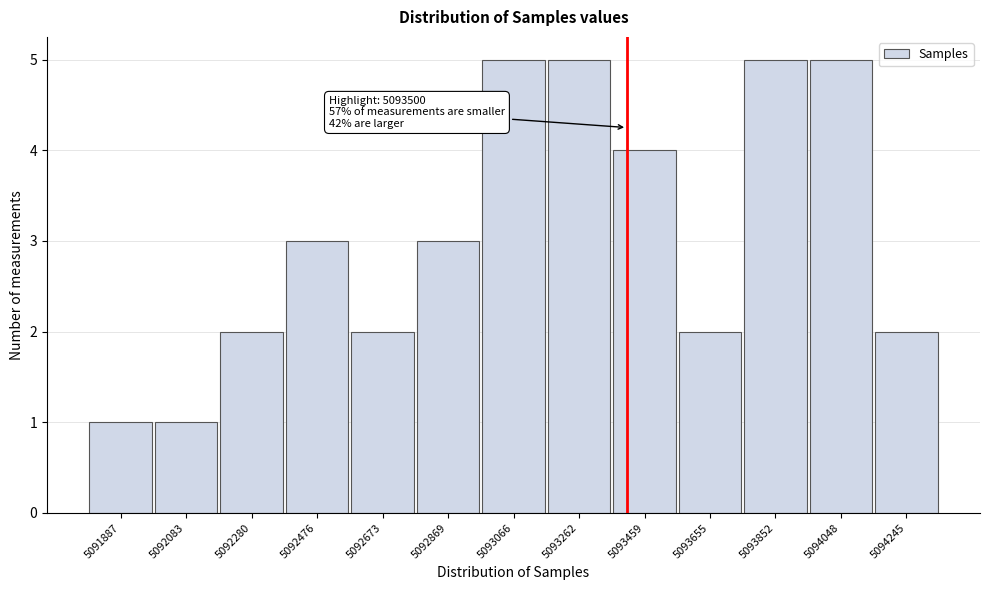

Reading left to right, list all the values displayed in this chart.

1	1	2	3	2	3	5	5	4	2	5	5	2